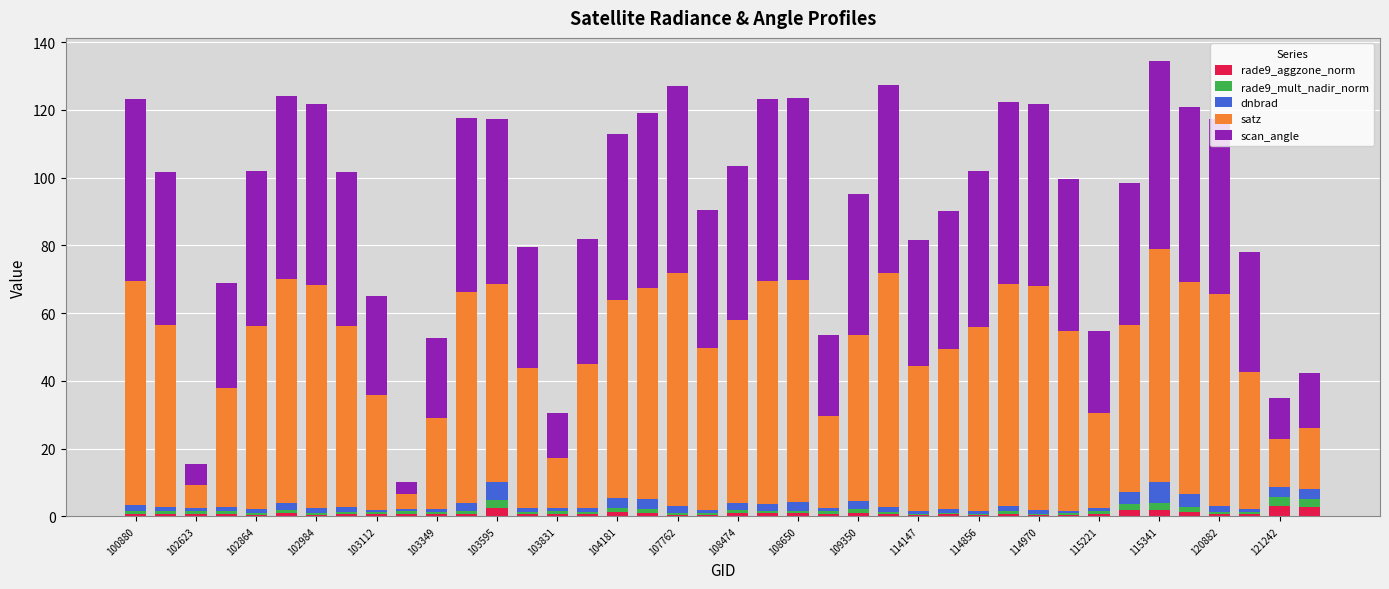

How many data points does each series have?

40